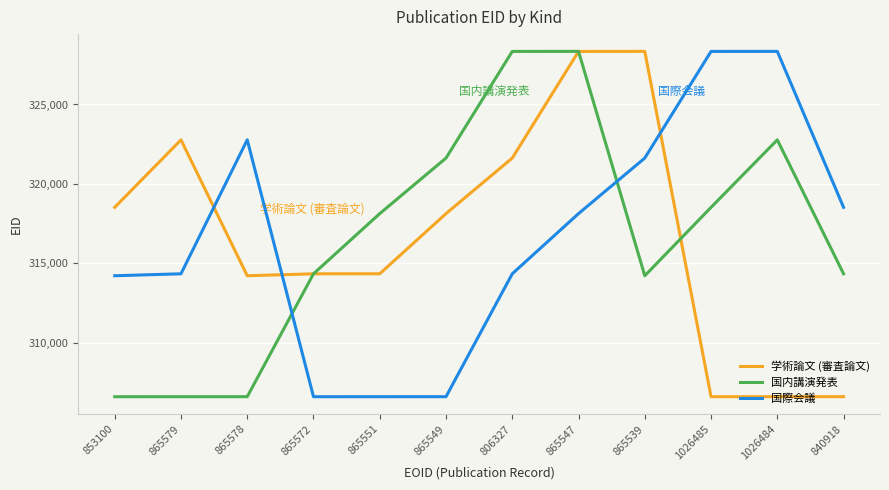

At which label is 学術論文 (審査論文) closest to 317475?

865549